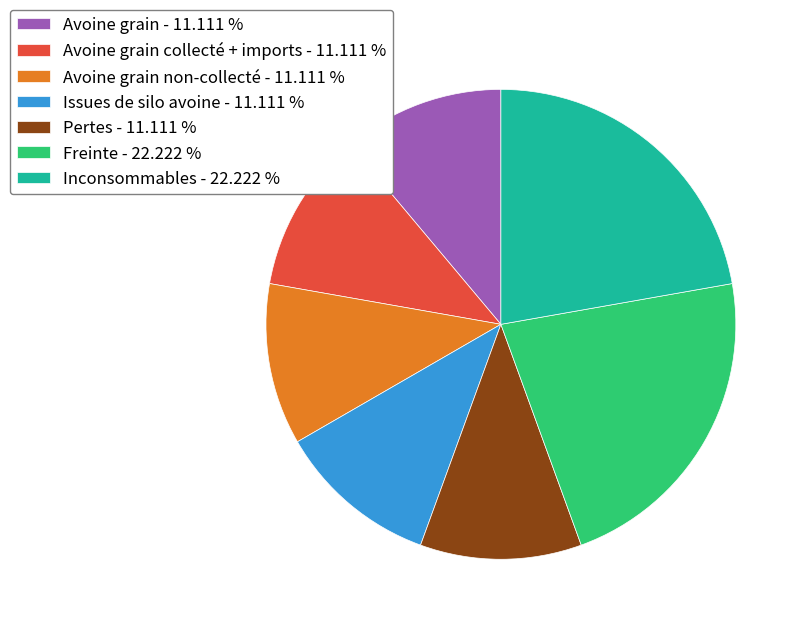

How many slices are in this pie chart?

7